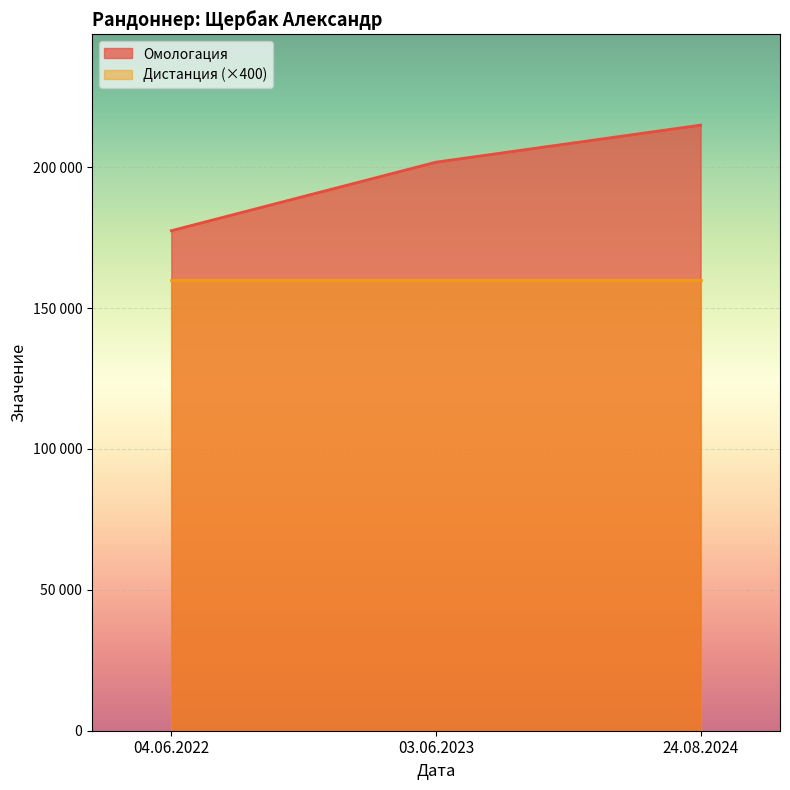

What position from the left is 24.08.2024?

3